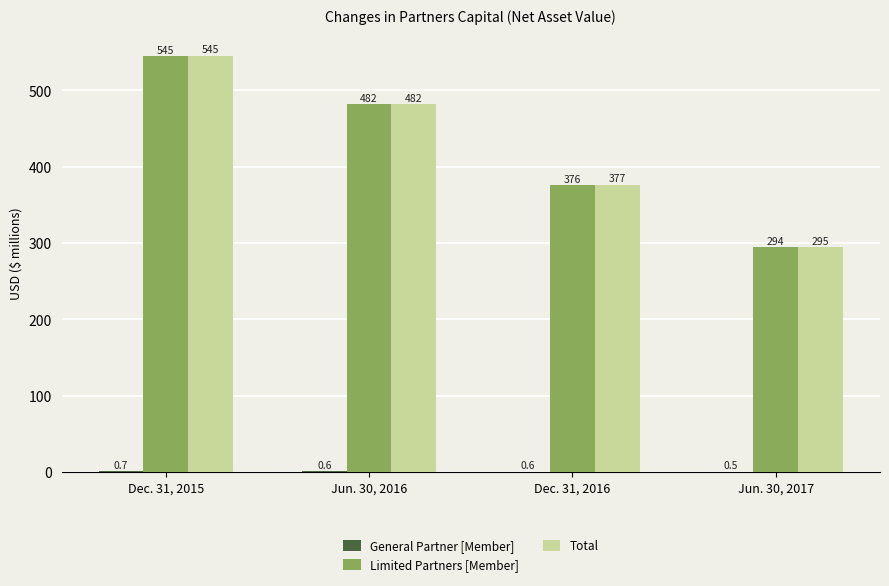

What value does the Total series have at Jun. 30, 2017?

294.9